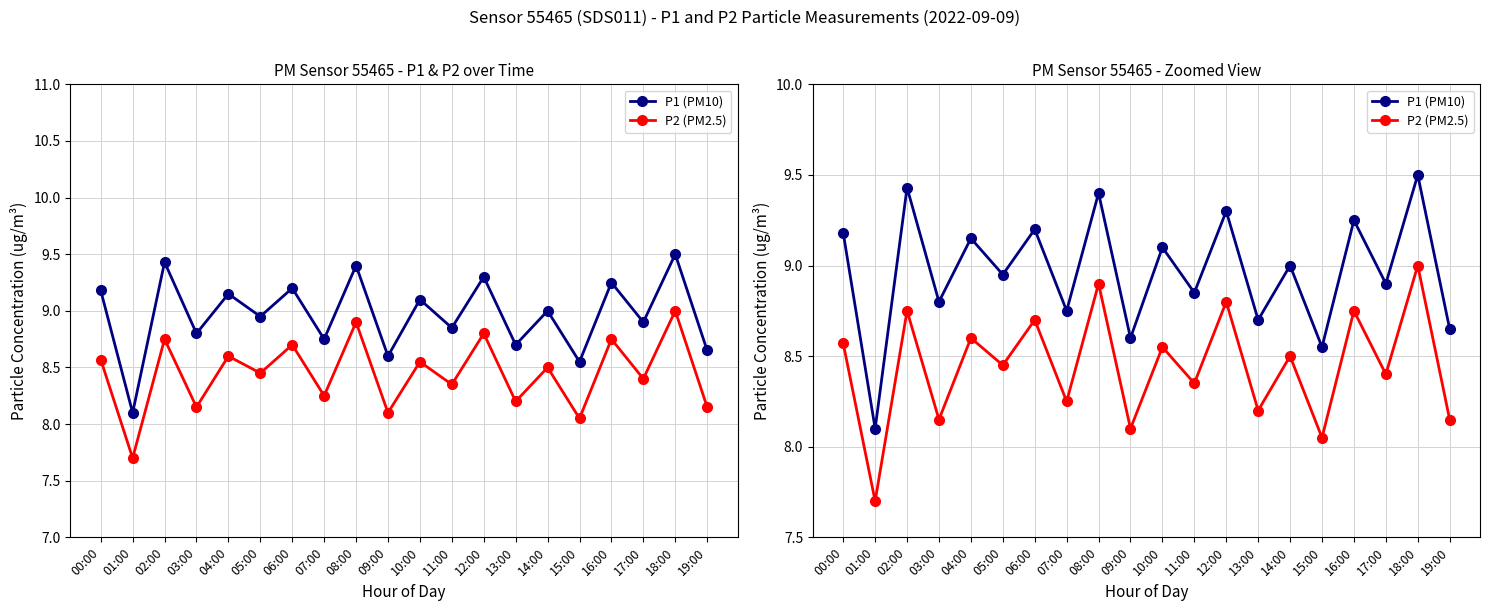

At 10:00, list the series in order from smallest to largest.

P2 (PM2.5), P1 (PM10)